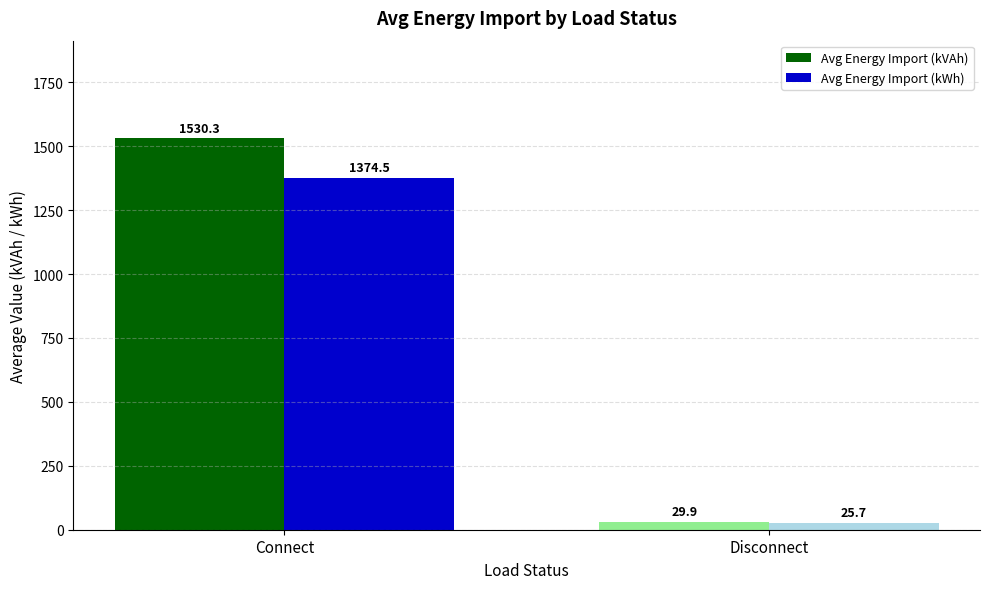

How many bars are there in each group?

2